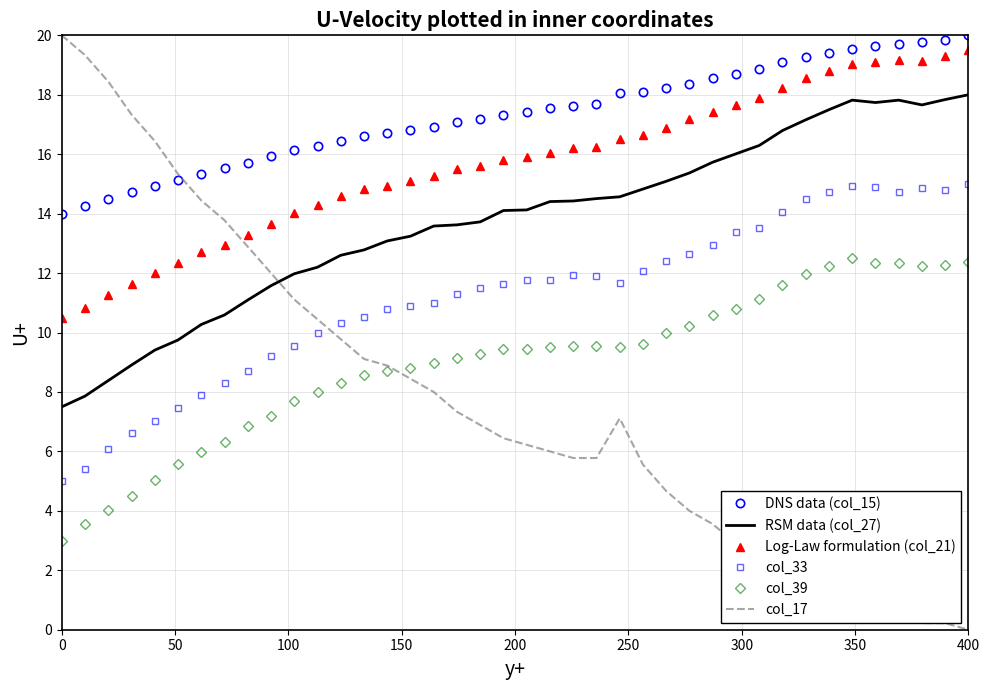

Which series has the largest range (max minus min)?

col_17